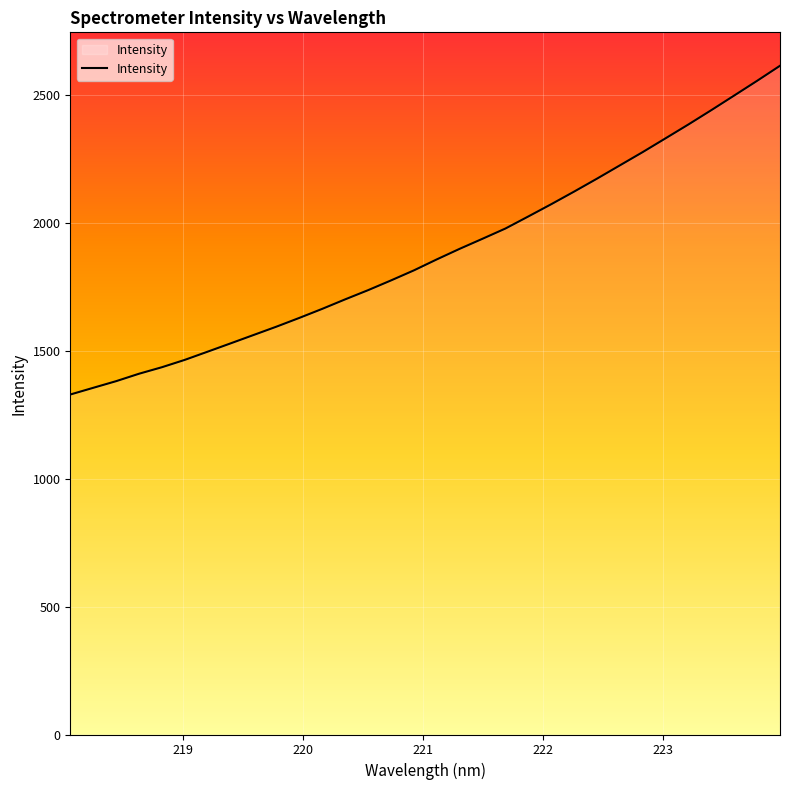

What is the maximum value shown in the chart?

2612.3